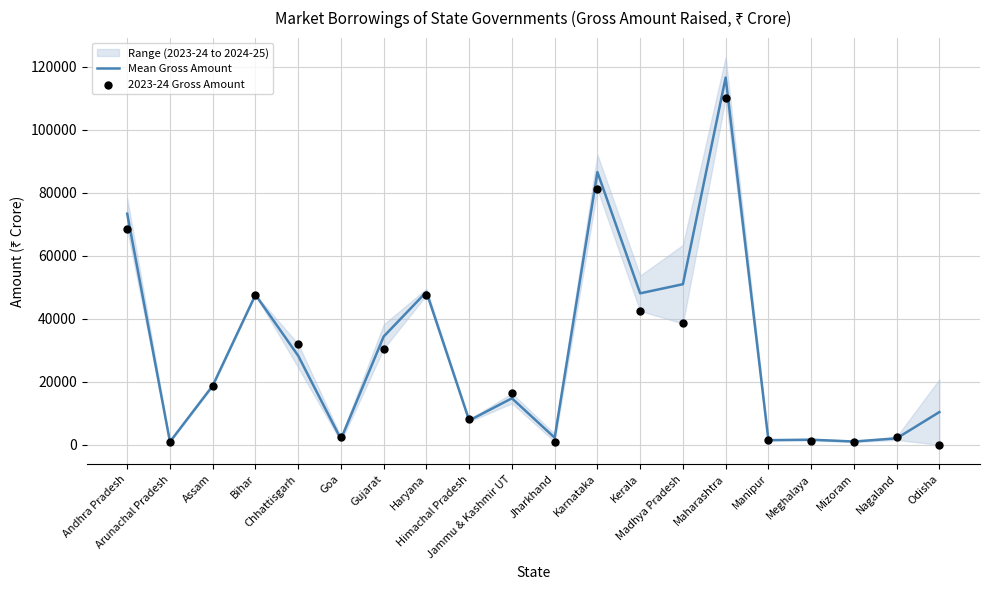

At how many categories does at least one series exceed 106779?

1